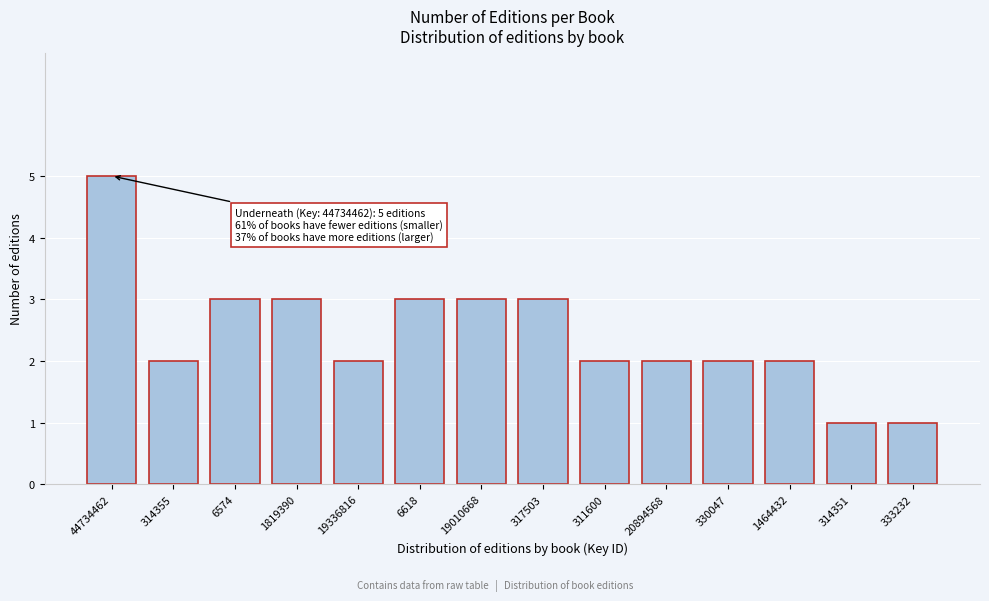

Reading right to left, list all the values displayed in this chart.

333232=1	314351=1	1464432=2	330047=2	20894568=2	311600=2	317503=3	19010668=3	6618=3	19336816=2	1819390=3	6574=3	314355=2	44734462=5